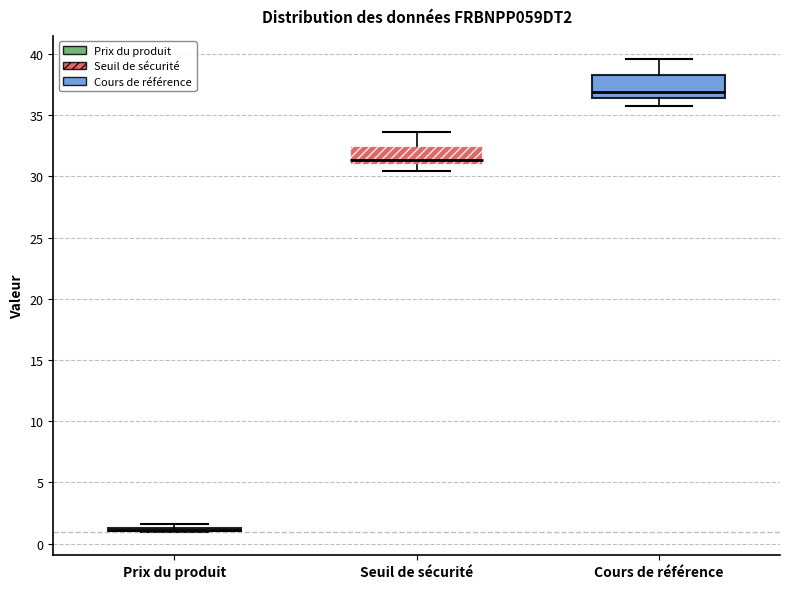

Reading left to right, read every box against the y-axis: the position of its median line, the range the box covers, and the ends of its whiskers. The values are not printed on the chart, so give them approximately, as read against the axis.

Prix du produit: box collapsed to a line at 1.0, whiskers 1.0 to 1.5
Seuil de sécurité: median 31.5, box 31.0 to 32.5, whiskers 30.5 to 33.5
Cours de référence: median 37.0, box 36.5 to 38.5, whiskers 35.5 to 39.5